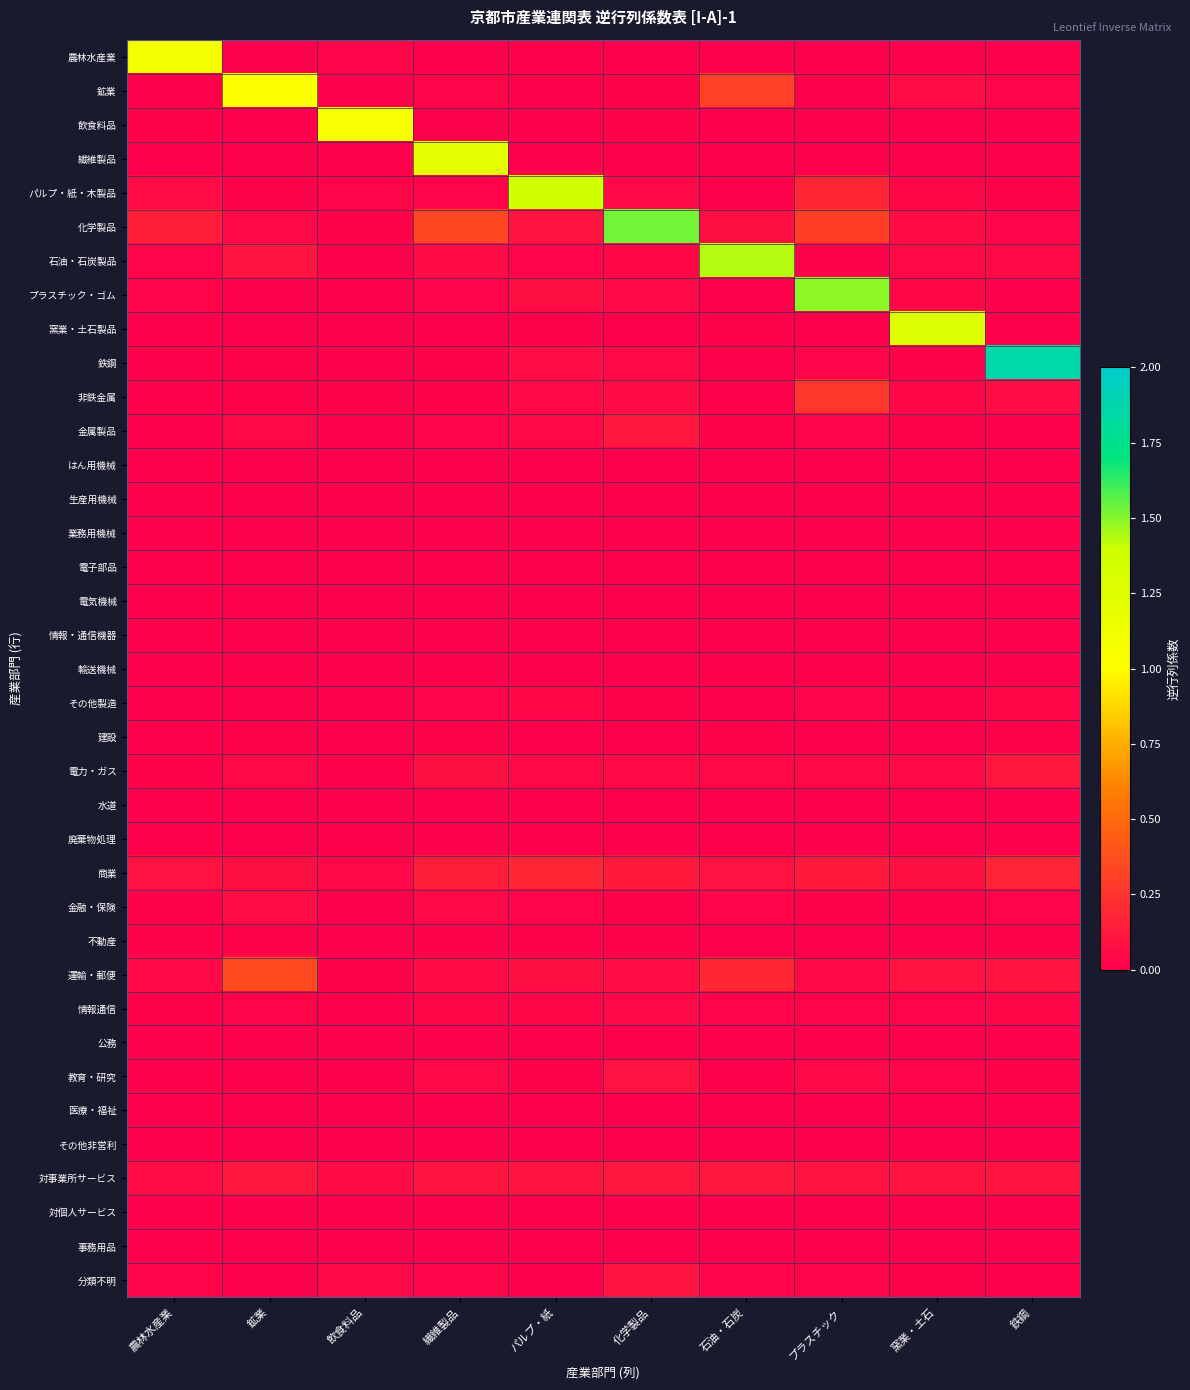

Between 化学製品 and プラスチック, which is larger?

プラスチック